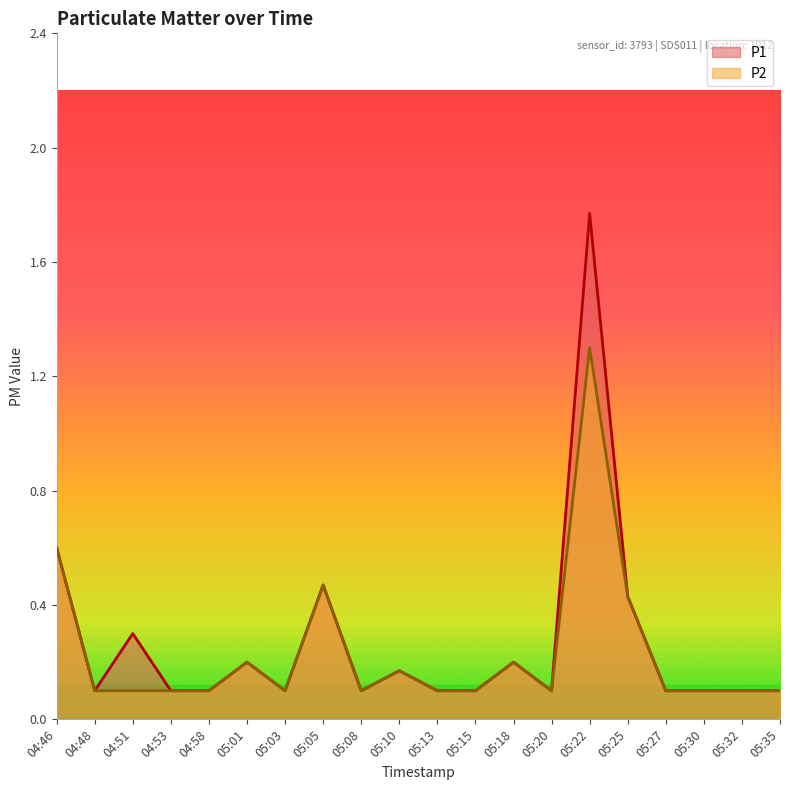

Between 05:30 and 05:03, which is larger?

05:30